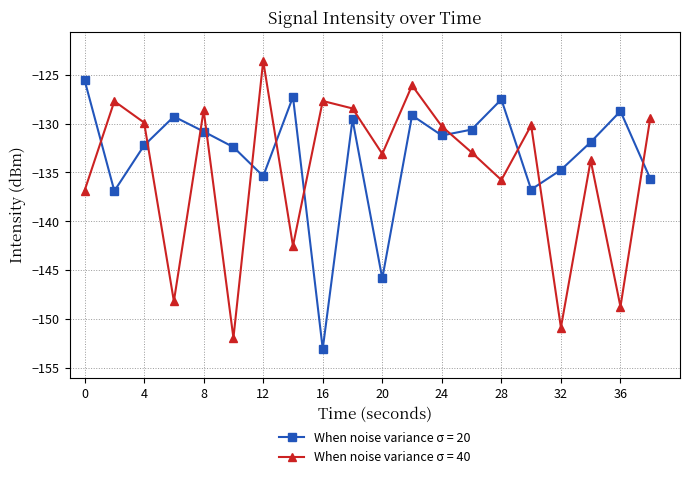

True or false: When noise variance σ = 40 and When noise variance σ = 20 cross at least once.

True